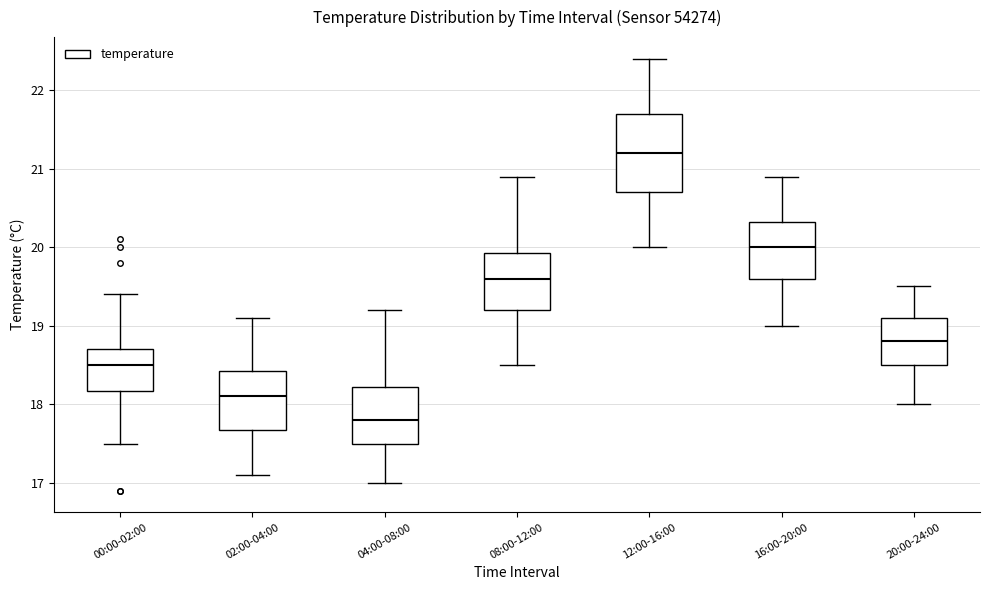

Which box's median line is the highest?

12:00-16:00